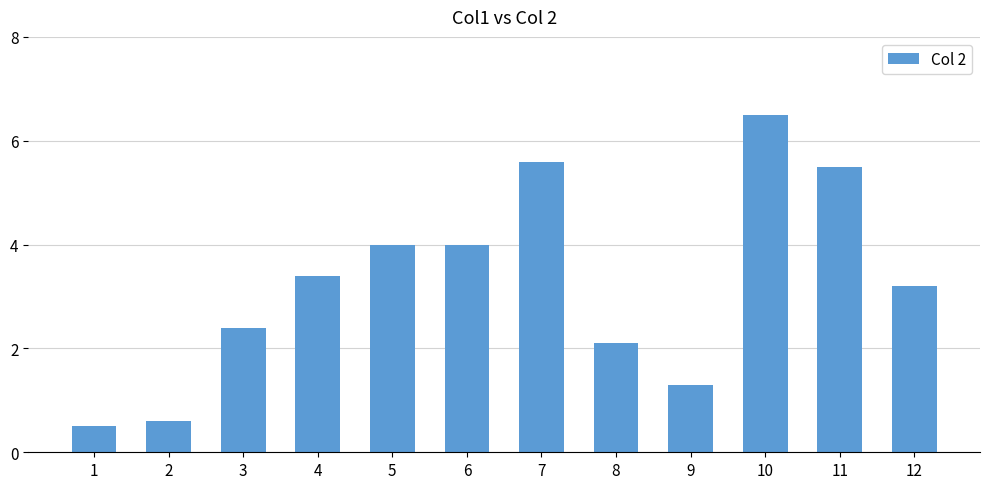

Does the chart contain stacked bars?

No